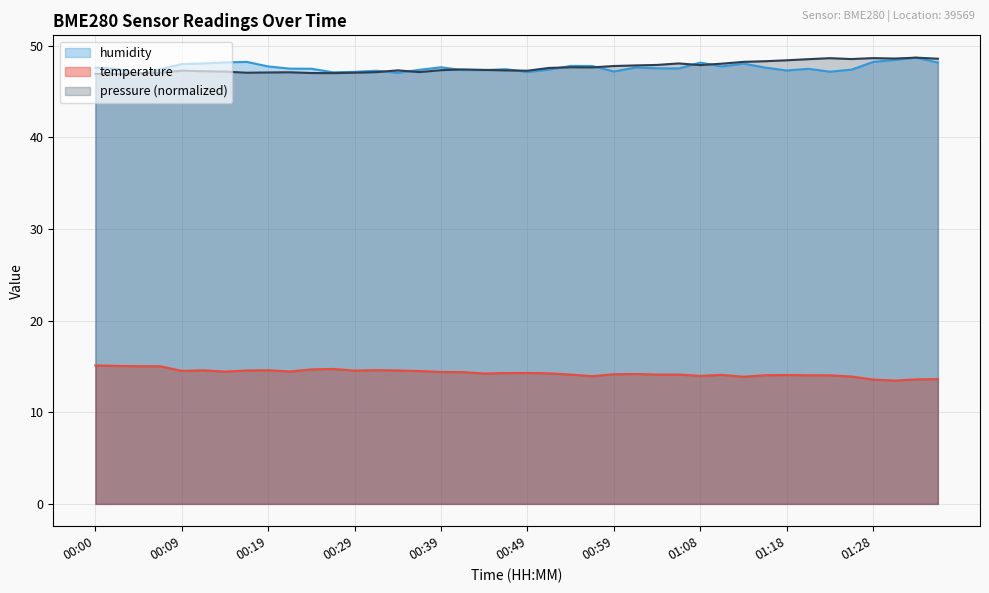

Is it true that temperature equals 14.3 at 00:49?

True